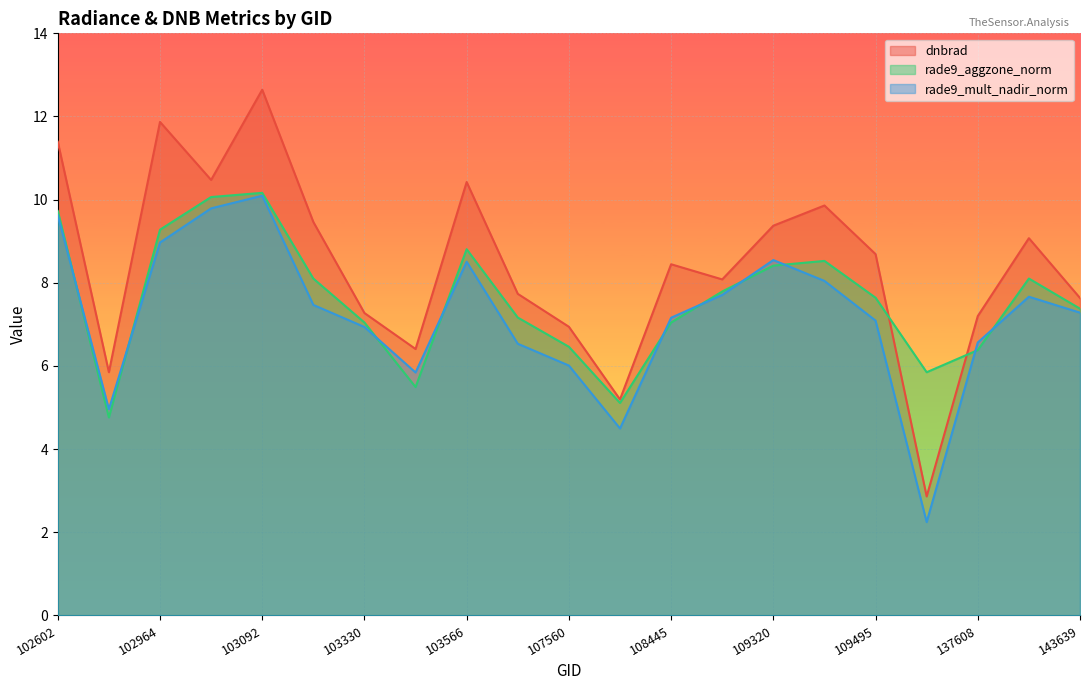

How many intersections are there between dnbrad and rade9_aggzone_norm?

2